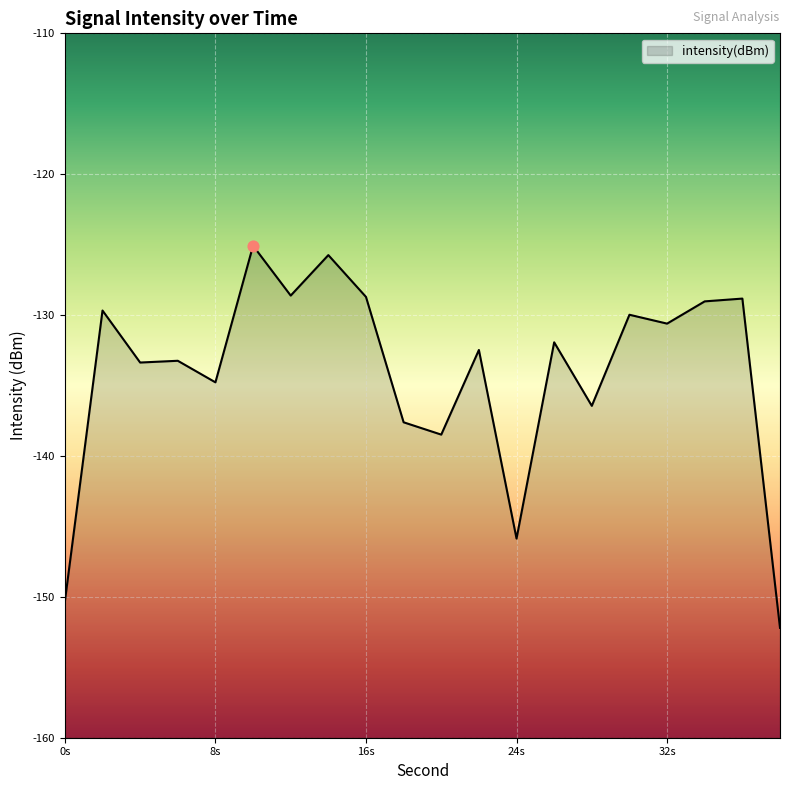

What is the change in value from 6 to 30?

+3.3